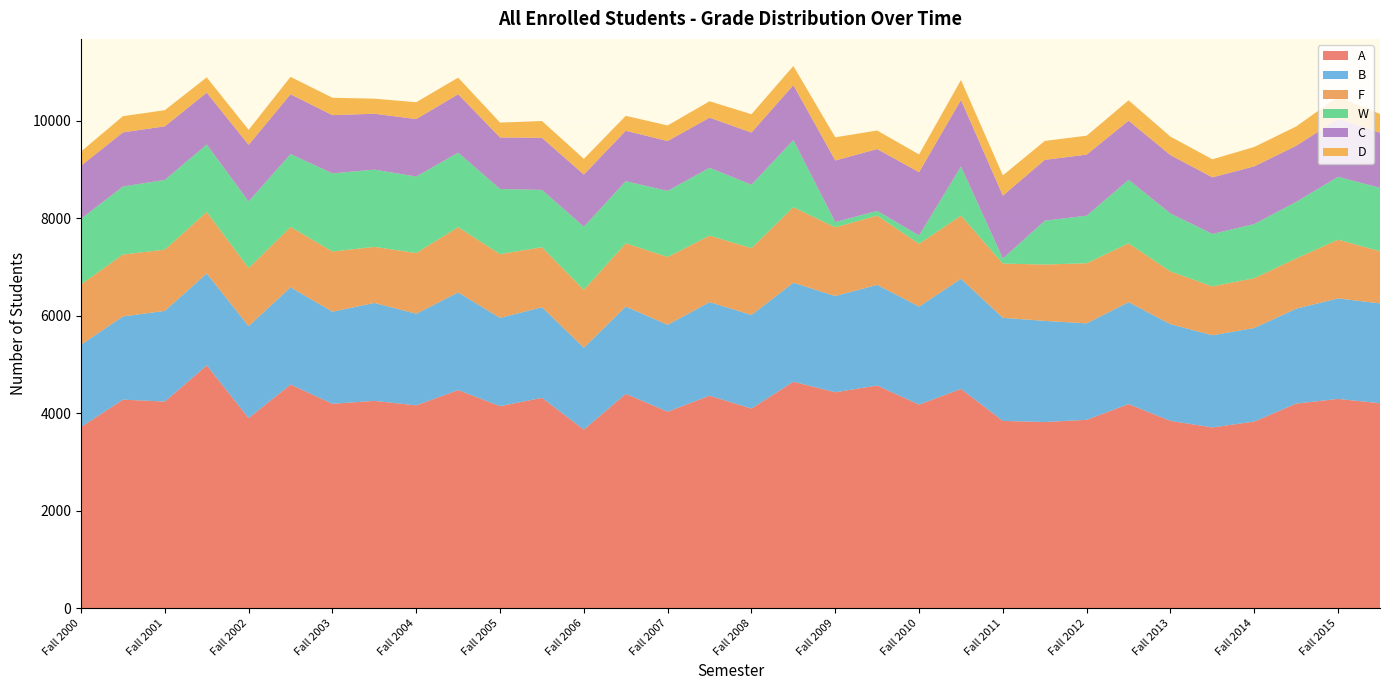

Reading left to right, transcribe all the data shown in this chart.

A: Fall 2000=3716	Spring 2001=4277	Fall 2001=4238	Spring 2002=4979	Fall 2002=3899	Spring 2003=4587	Fall 2003=4192	Spring 2004=4252	Fall 2004=4160	Spring 2005=4473	Fall 2005=4143	Spring 2006=4314	Fall 2006=3663	Spring 2007=4396	Fall 2007=4030	Spring 2008=4358	Fall 2008=4094	Spring 2009=4645	Fall 2009=4428	Spring 2010=4567	Fall 2010=4175	Spring 2011=4497	Fall 2011=3841	Spring 2012=3818	Fall 2012=3864	Spring 2013=4186	Fall 2013=3841	Spring 2014=3707	Fall 2014=3828	Spring 2015=4196	Fall 2015=4292	Spring 2016=4204
B: Fall 2000=1688	Spring 2001=1707	Fall 2001=1859	Spring 2002=1886	Fall 2002=1885	Spring 2003=1994	Fall 2003=1889	Spring 2004=2008	Fall 2004=1879	Spring 2005=2003	Fall 2005=1811	Spring 2006=1859	Fall 2006=1679	Spring 2007=1790	Fall 2007=1782	Spring 2008=1919	Fall 2008=1920	Spring 2009=2030	Fall 2009=1974	Spring 2010=2064	Fall 2010=2011	Spring 2011=2259	Fall 2011=2114	Spring 2012=2074	Fall 2012=1978	Spring 2013=2090	Fall 2013=1984	Spring 2014=1891	Fall 2014=1919	Spring 2015=1947	Fall 2015=2061	Spring 2016=2047
F: Fall 2000=1237	Spring 2001=1269	Fall 2001=1256	Spring 2002=1261	Fall 2002=1192	Spring 2003=1237	Fall 2003=1234	Spring 2004=1150	Fall 2004=1245	Spring 2005=1338	Fall 2005=1307	Spring 2006=1230	Fall 2006=1187	Spring 2007=1298	Fall 2007=1391	Spring 2008=1363	Fall 2008=1370	Spring 2009=1549	Fall 2009=1409	Spring 2010=1420	Fall 2010=1287	Spring 2011=1295	Fall 2011=1112	Spring 2012=1156	Fall 2012=1232	Spring 2013=1206	Fall 2013=1081	Spring 2014=1001	Fall 2014=1021	Spring 2015=1030	Fall 2015=1205	Spring 2016=1069
W: Fall 2000=1346	Spring 2001=1394	Fall 2001=1430	Spring 2002=1382	Fall 2002=1365	Spring 2003=1495	Fall 2003=1602	Spring 2004=1584	Fall 2004=1568	Spring 2005=1528	Fall 2005=1336	Spring 2006=1175	Fall 2006=1294	Spring 2007=1272	Fall 2007=1354	Spring 2008=1392	Fall 2008=1301	Spring 2009=1376	Fall 2009=106	Spring 2010=97	Fall 2010=170	Spring 2011=1007	Fall 2011=105	Spring 2012=898	Fall 2012=976	Spring 2013=1303	Fall 2013=1188	Spring 2014=1076	Fall 2014=1110	Spring 2015=1160	Fall 2015=1288	Spring 2016=1301
C: Fall 2000=1087	Spring 2001=1111	Fall 2001=1099	Spring 2002=1065	Fall 2002=1162	Spring 2003=1226	Fall 2003=1194	Spring 2004=1146	Fall 2004=1179	Spring 2005=1197	Fall 2005=1057	Spring 2006=1068	Fall 2006=1071	Spring 2007=1035	Fall 2007=1023	Spring 2008=1028	Fall 2008=1069	Spring 2009=1128	Fall 2009=1265	Spring 2010=1268	Fall 2010=1298	Spring 2011=1366	Fall 2011=1289	Spring 2012=1248	Fall 2012=1252	Spring 2013=1213	Fall 2013=1197	Spring 2014=1161	Fall 2014=1183	Spring 2015=1150	Fall 2015=1187	Spring 2016=1131
D: Fall 2000=291	Spring 2001=332	Fall 2001=331	Spring 2002=313	Fall 2002=306	Spring 2003=357	Fall 2003=357	Spring 2004=309	Fall 2004=345	Spring 2005=341	Fall 2005=305	Spring 2006=345	Fall 2006=321	Spring 2007=306	Fall 2007=320	Spring 2008=336	Fall 2008=376	Spring 2009=391	Fall 2009=475	Spring 2010=380	Fall 2010=364	Spring 2011=408	Fall 2011=415	Spring 2012=388	Fall 2012=388	Spring 2013=417	Fall 2013=379	Spring 2014=370	Fall 2014=398	Spring 2015=396	Fall 2015=458	Spring 2016=382